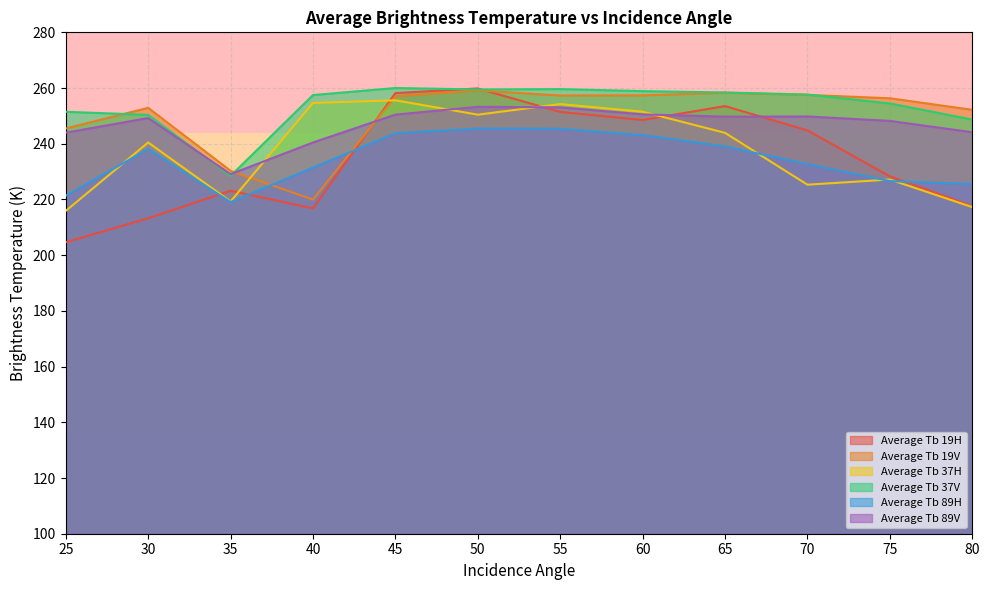

Read the Average Tb 89H value at 40.

231.4